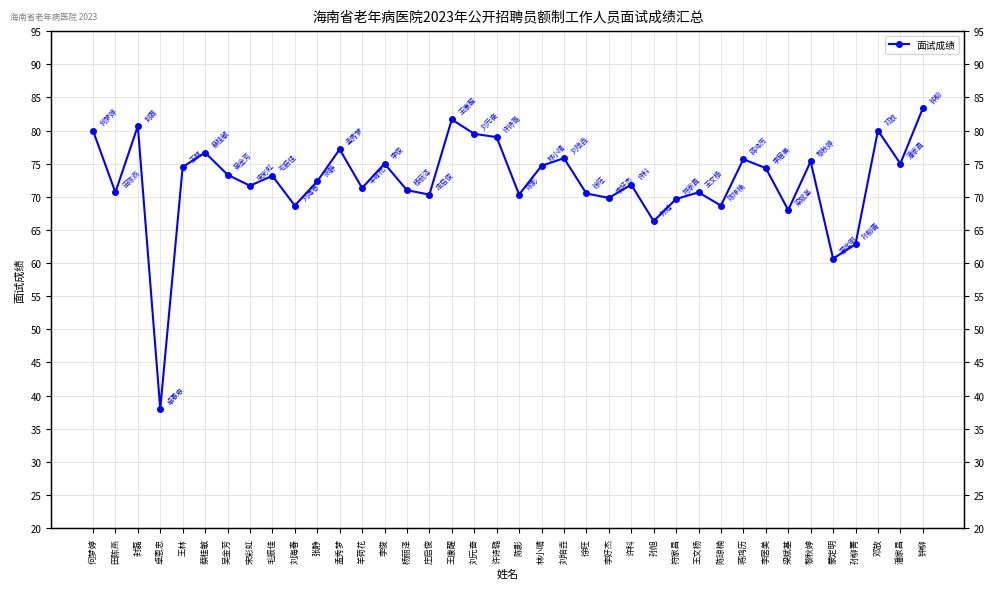

How many lines are shown in the chart?

1